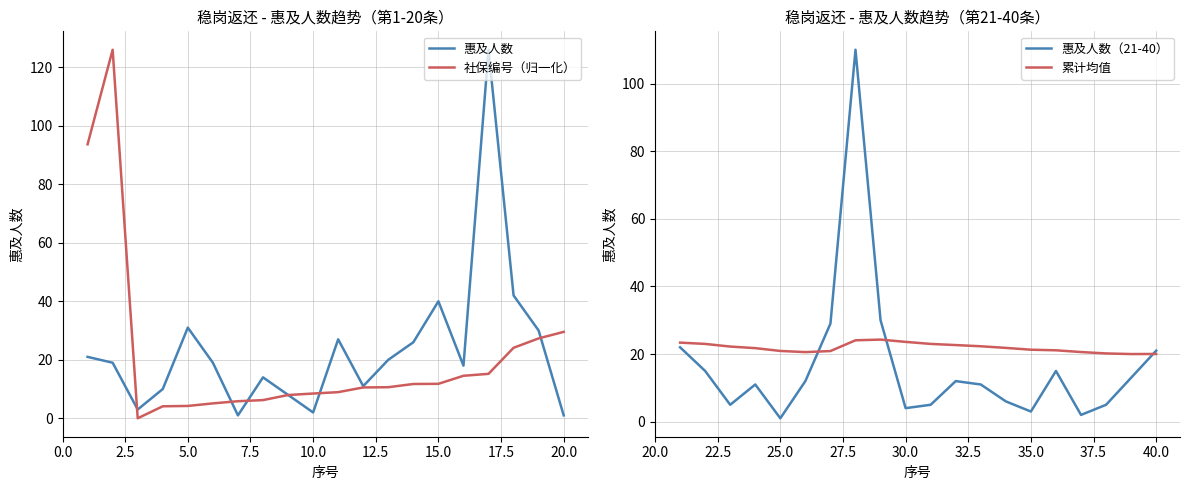

What is the lowest value of the 累计均值 series?

20.0